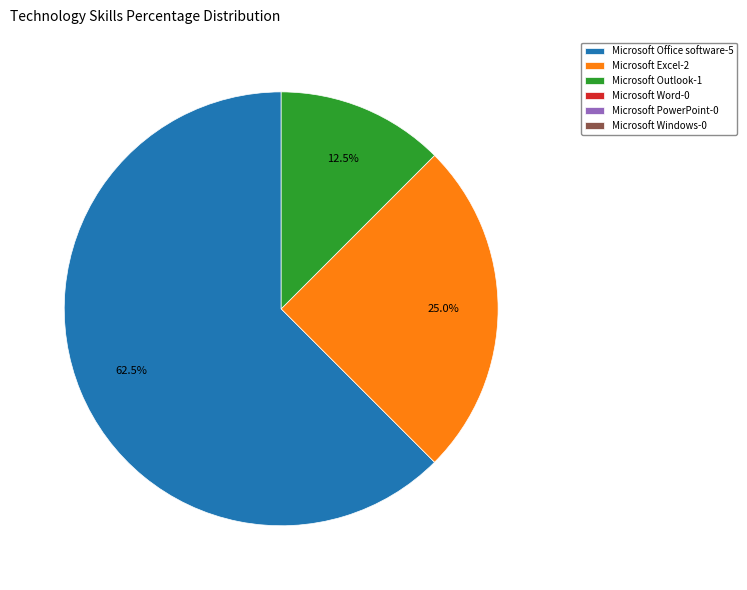

How many segments does this pie chart have?

3